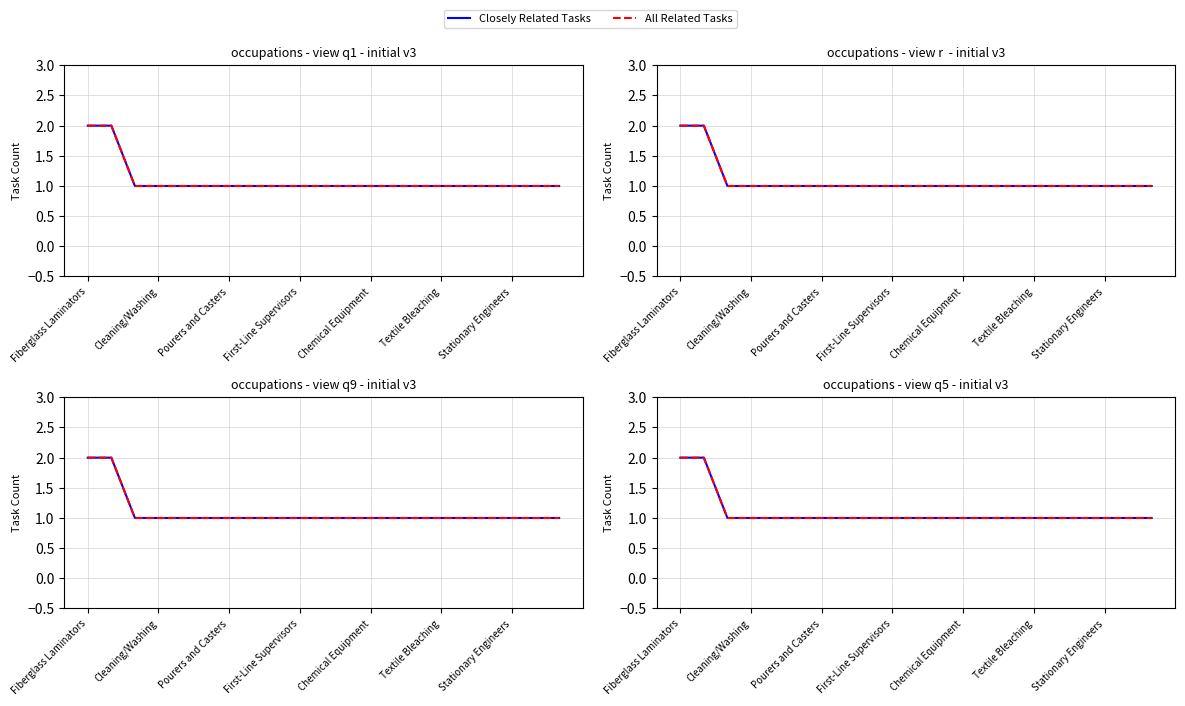

The value of Closely Related Tasks at 11 is 1. True or false?

True